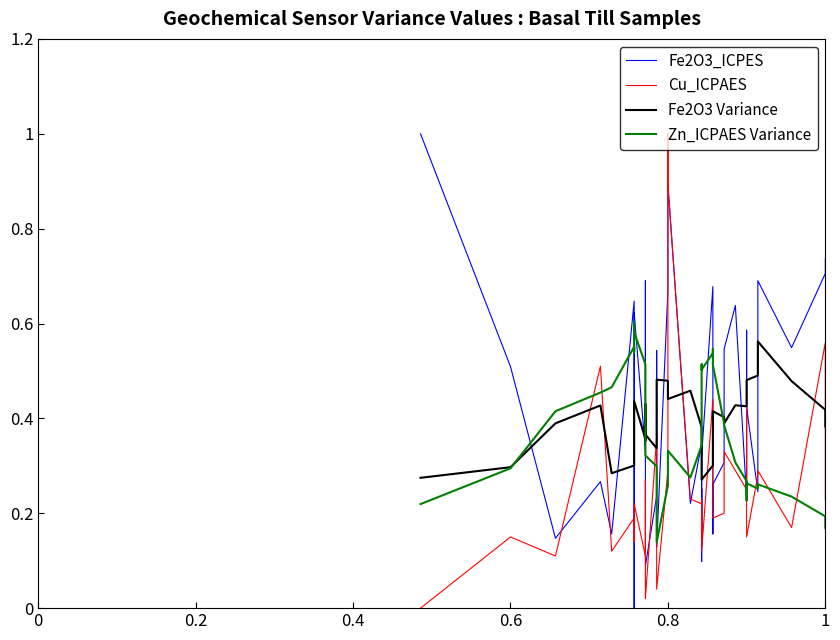

Does the chart display data point markers on the line(s)?

No